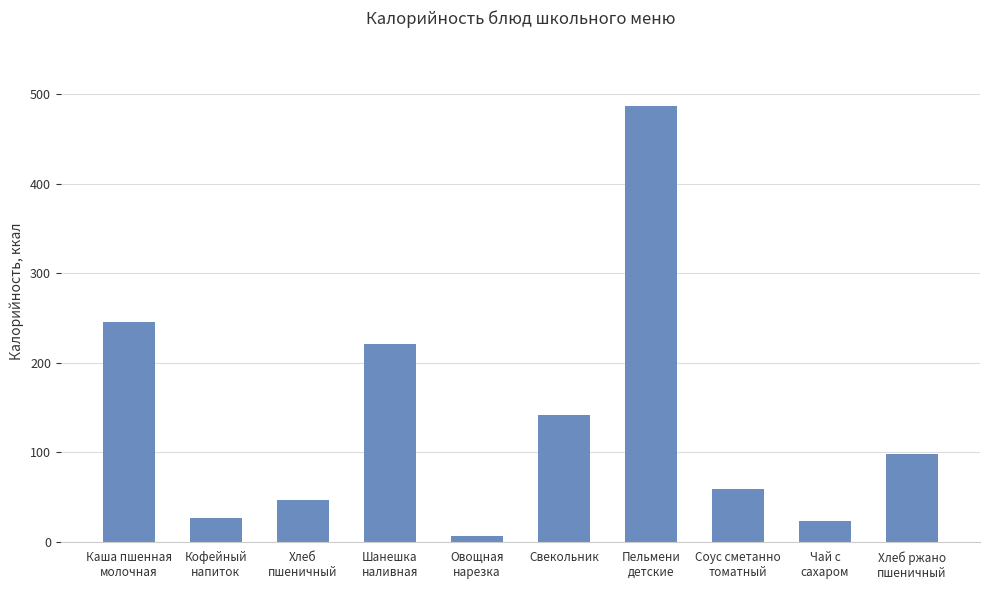

What is the greatest value displayed?

486.5